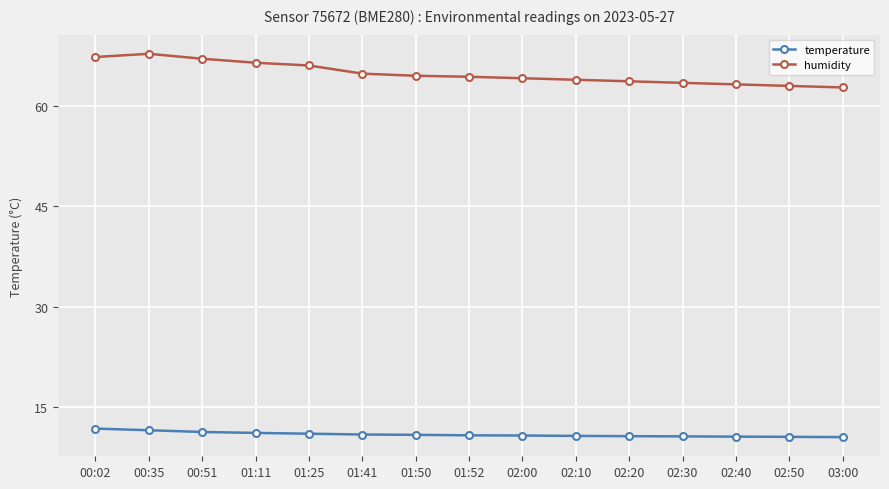

What is the average value of the humidity series?

64.9